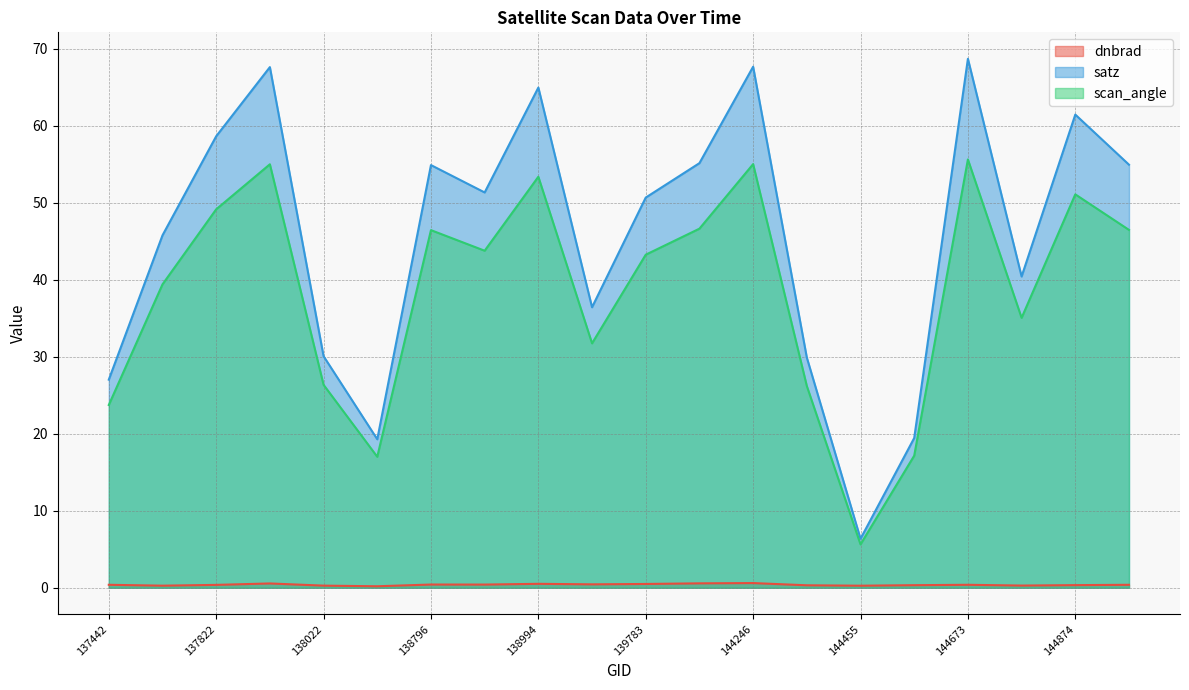

Reading left to right, extract all data points from this chart.

dnbrad: 0.4	0.3	0.4	0.6	0.3	0.2	0.4	0.4	0.5	0.4	0.5	0.6	0.6	0.3	0.3	0.3	0.4	0.3	0.3	0.4
satz: 27.0	45.8	58.6	67.6	30.1	19.3	54.9	51.3	65.0	36.4	50.7	55.1	67.7	29.9	6.4	19.5	68.7	40.4	61.5	54.9
scan_angle: 23.7	39.4	49.2	55.0	26.4	17.0	46.4	43.8	53.4	31.7	43.3	46.6	55.0	26.2	5.6	17.2	55.6	35.1	51.1	46.5